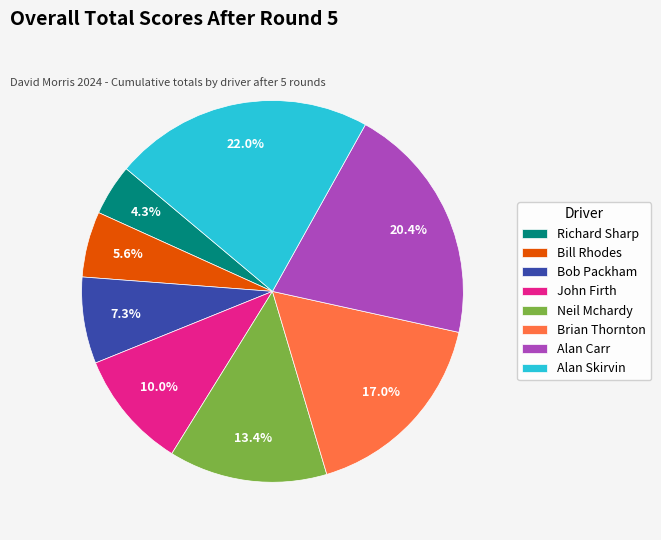

The Brian Thornton slice represents 30% of the pie. True or false?

False